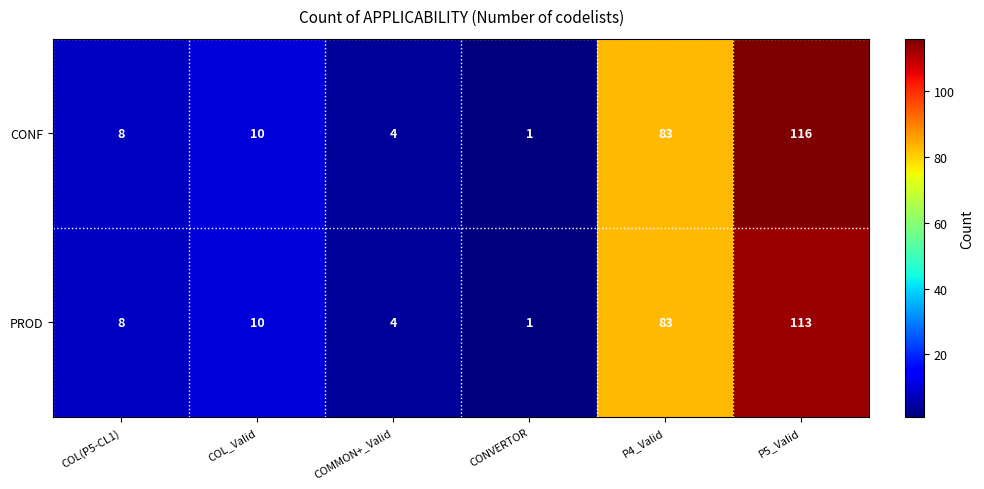

List the series in order of their peak value, highest first.

CONF, PROD